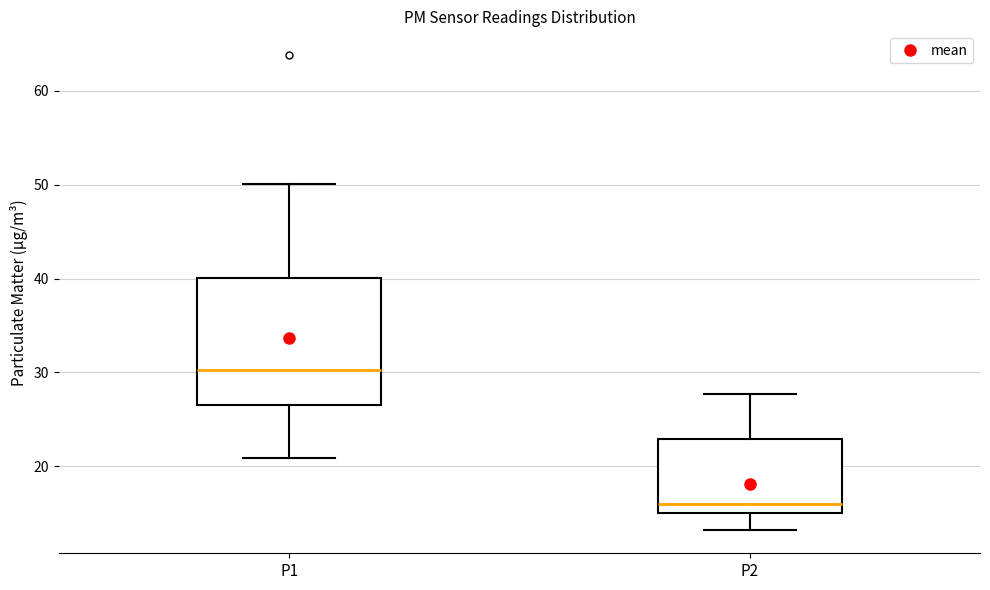

Where does the median line of the box for P1 sit on the y-axis? The values are not printed on the chart, so give them approximately, as read against the axis.

30